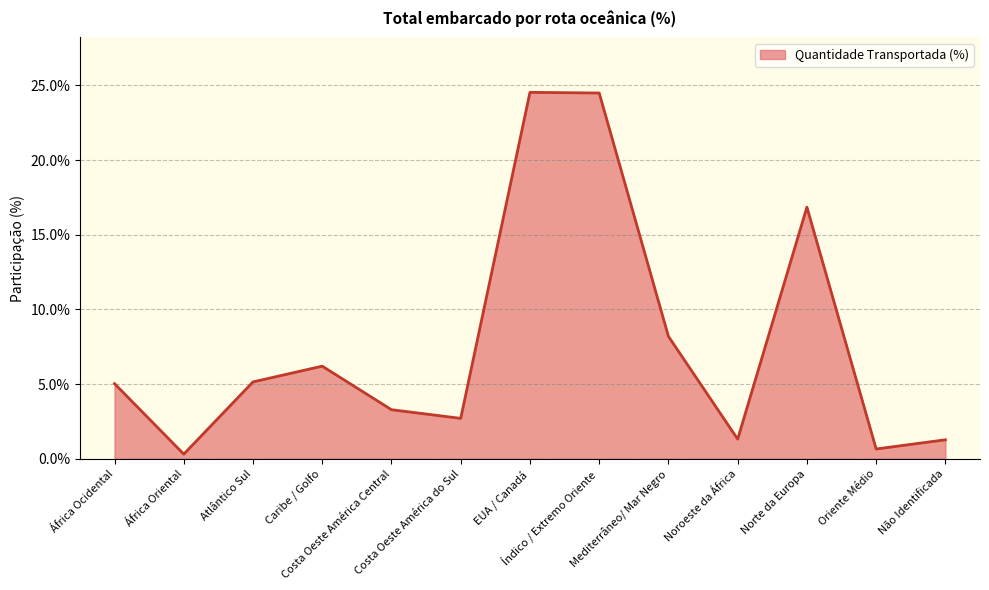

What is the greatest value displayed?

24.5